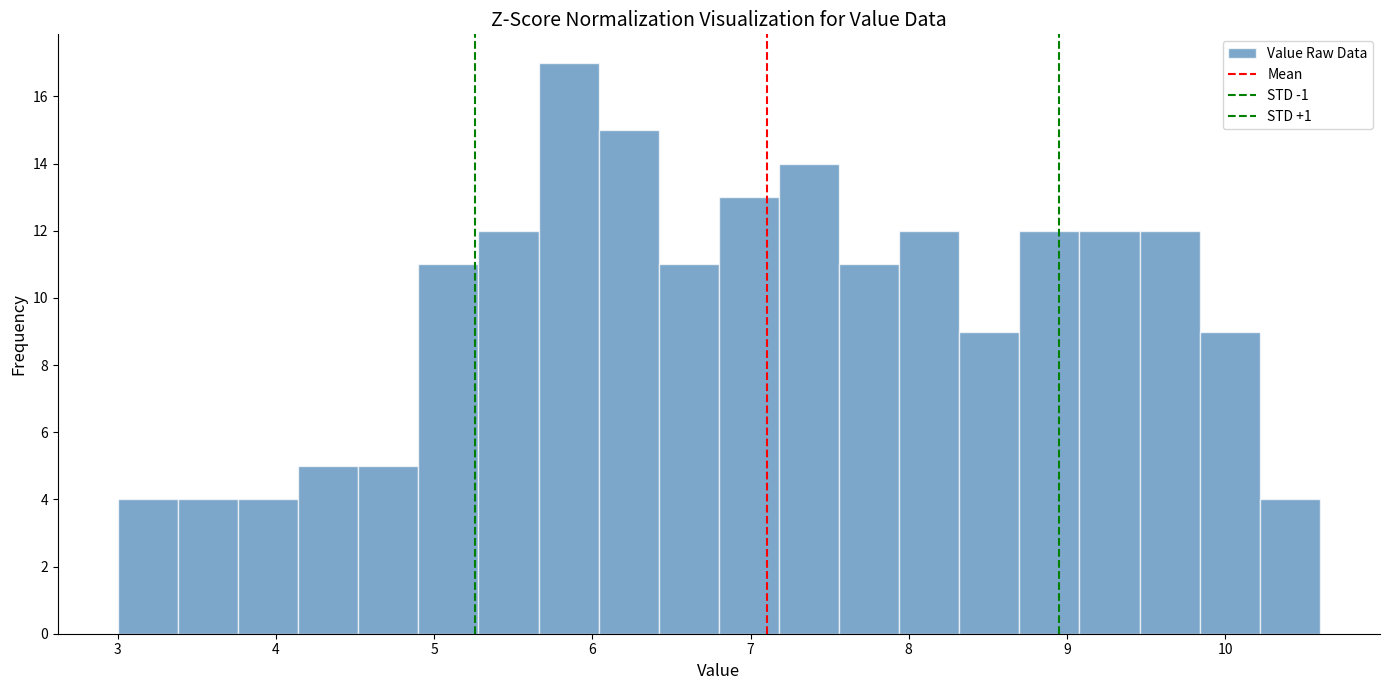

Read against the x-axis, roughly where is the centre of the tallest bar?

5.9